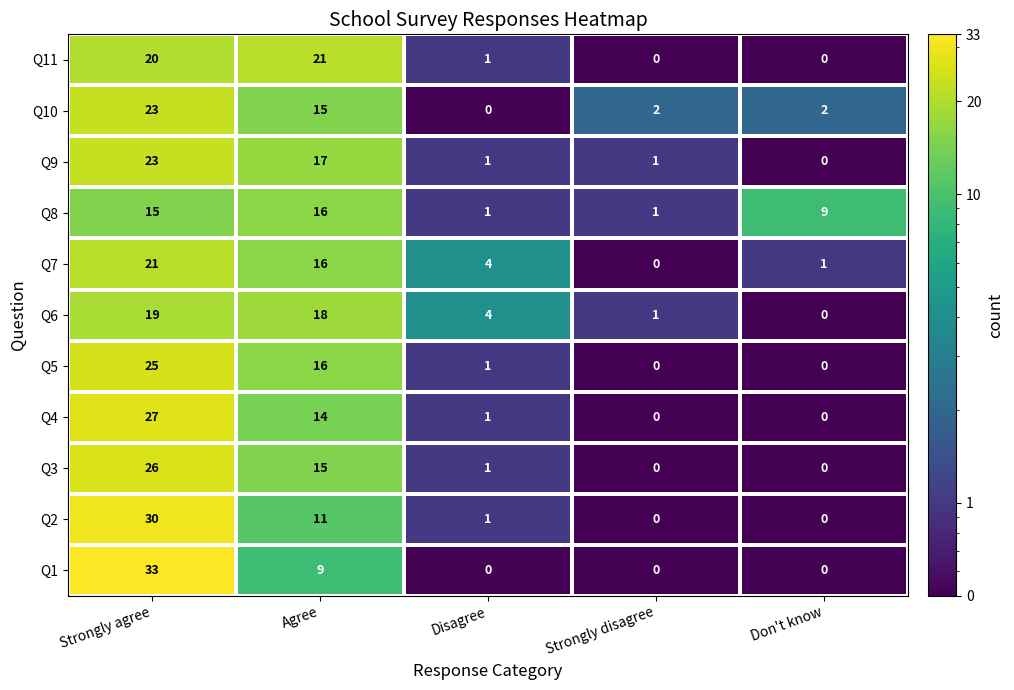

What is the total value across all series at Strongly disagree?

5